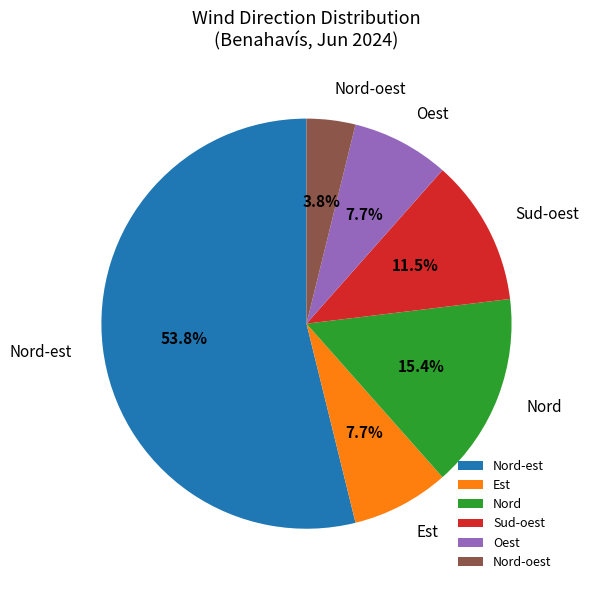

What portion of the pie excludes Sud-oest?

88.5%